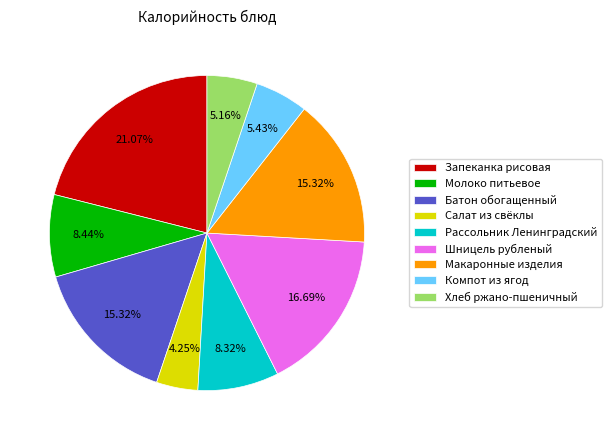

Is Батон обогащенный the majority of the pie?

No